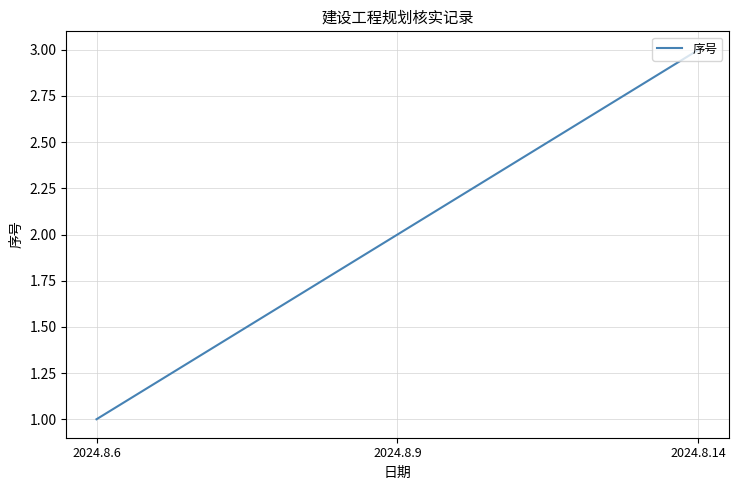

Reading left to right, what are all the values shown in this chart?

1	2	3